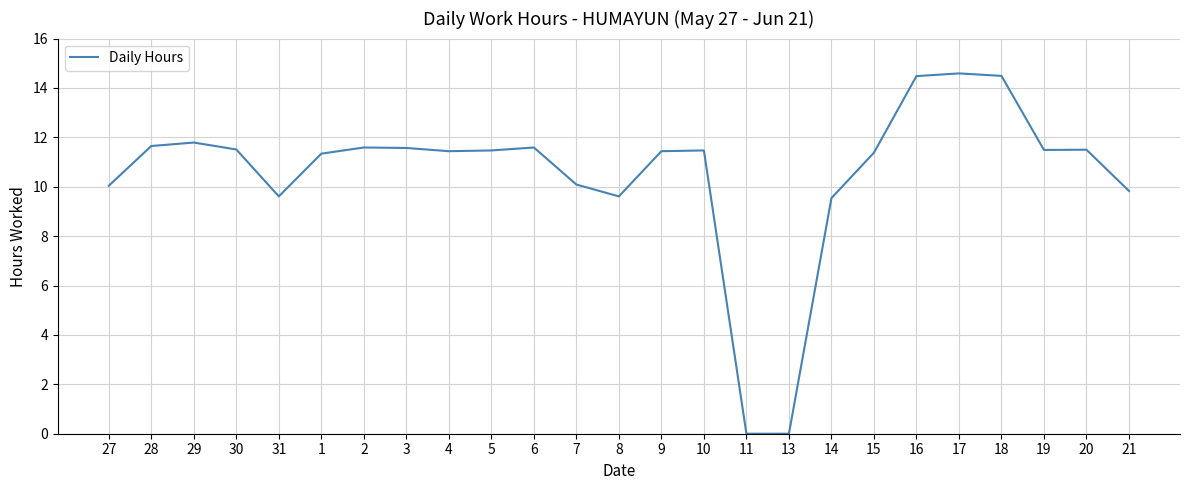

How many values exceed 11?

17